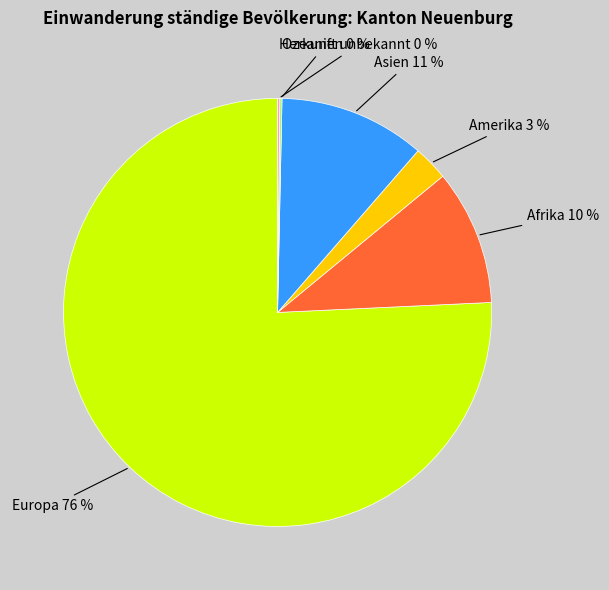

Which category has the biggest portion of the pie?

Europa